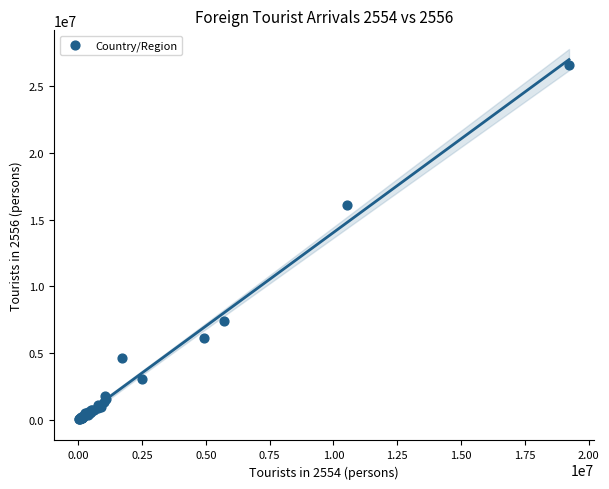

What Y value in the scatter plot is closest to 13281453?

16097468